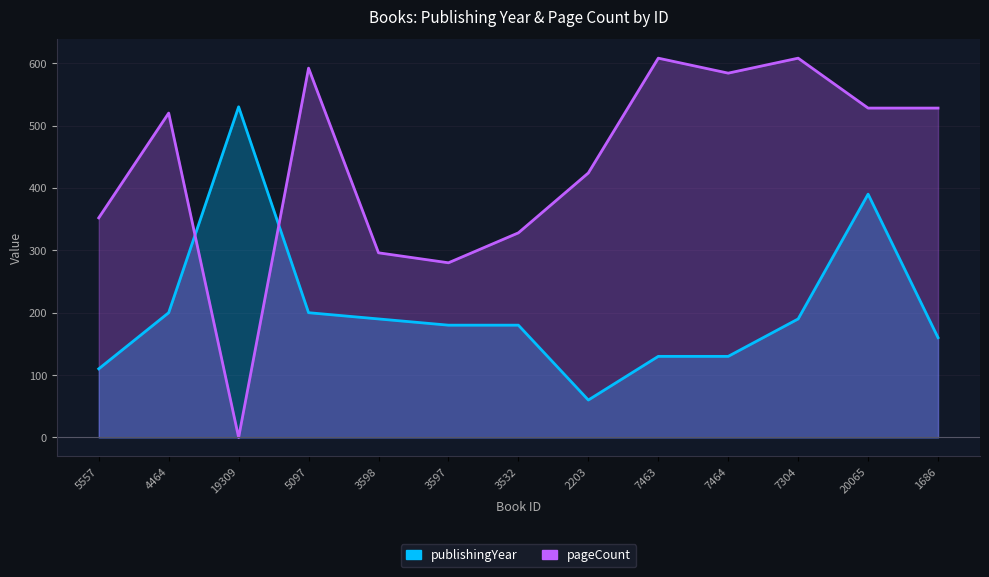

What value does the publishingYear series have at 7304?

190